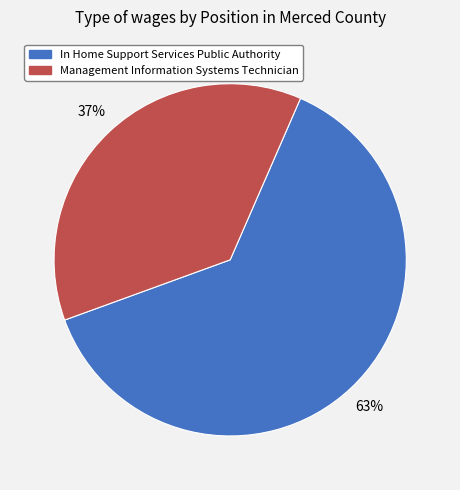

Between Management Information Systems Technician and In Home Support Services Public Authority, which is larger?

In Home Support Services Public Authority